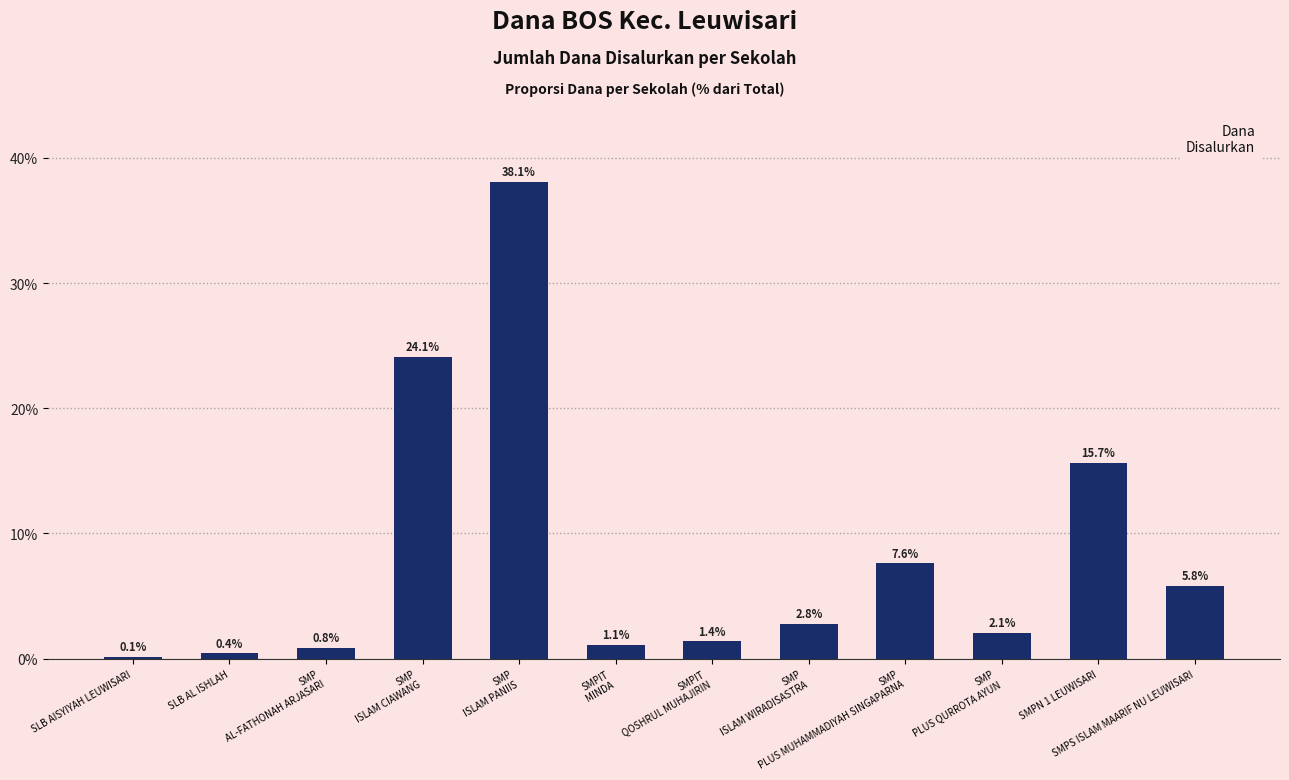

What is the average value?

8.3